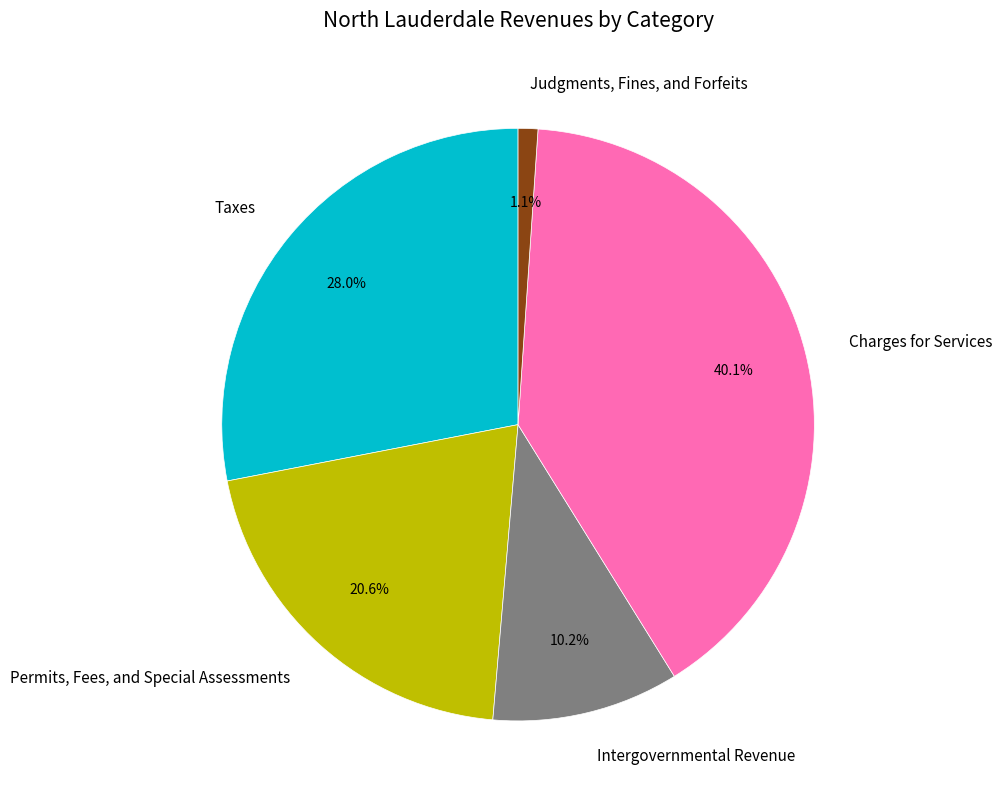

Combined, what portion of the pie is Judgments, Fines, and Forfeits and Taxes?

29.1%